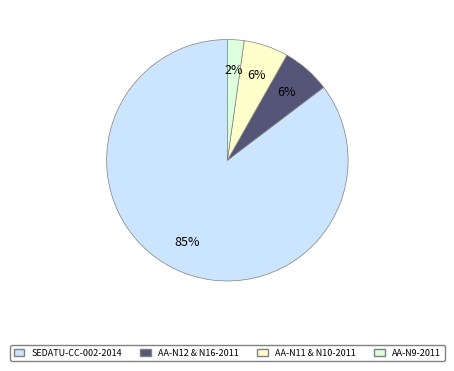

Is there a majority slice in this chart?

Yes